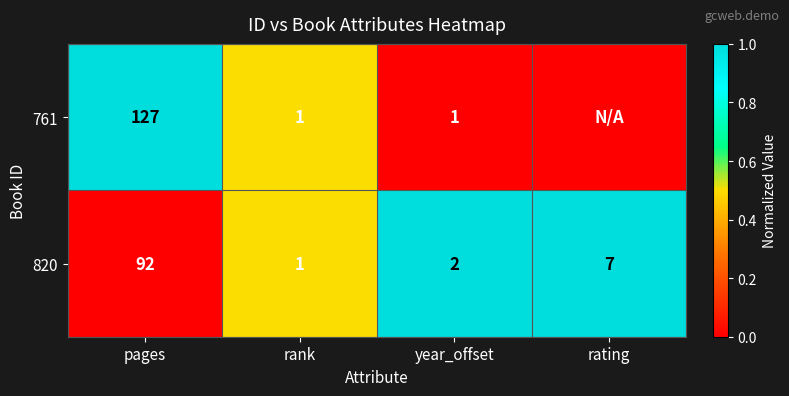

Is the value of 761 at rank greater than the value of 820 at pages?

No